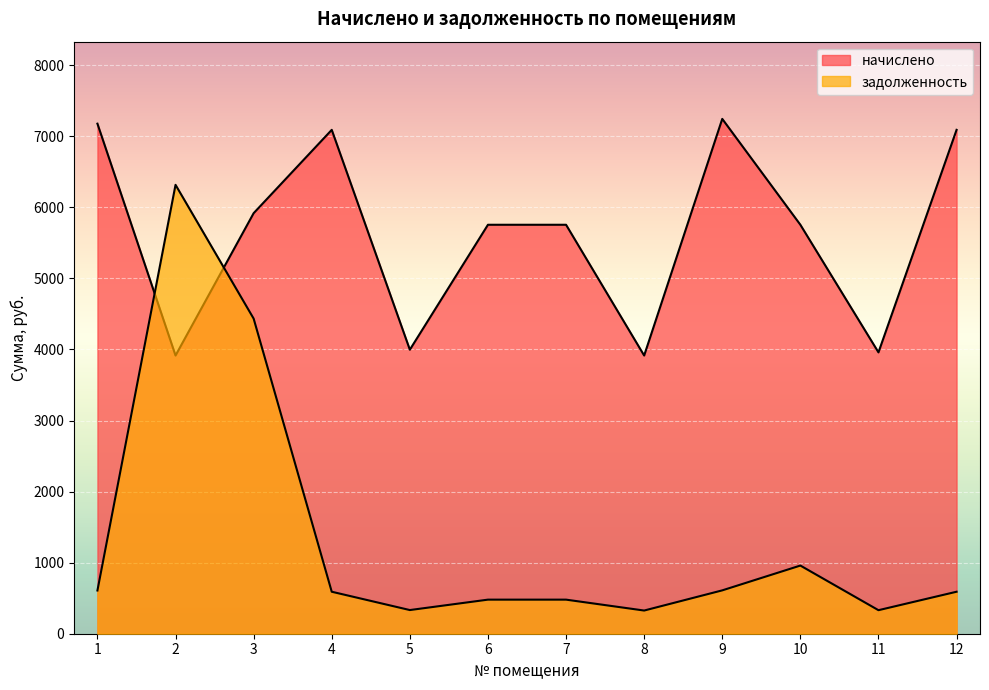

Which series changed the most between 2 and 4?

задолженность